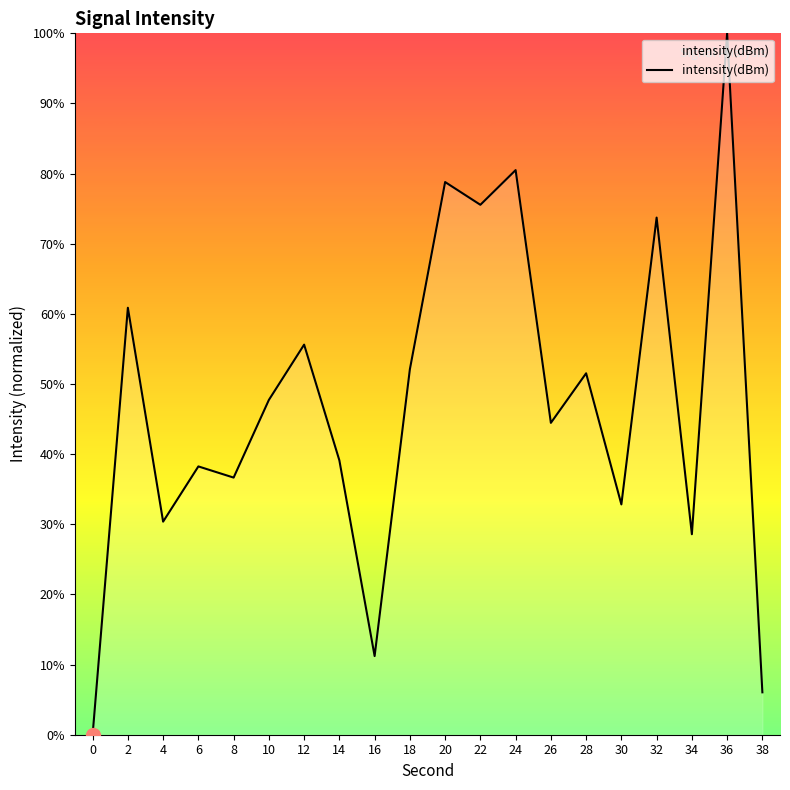

What is the sum of all values?

944.0